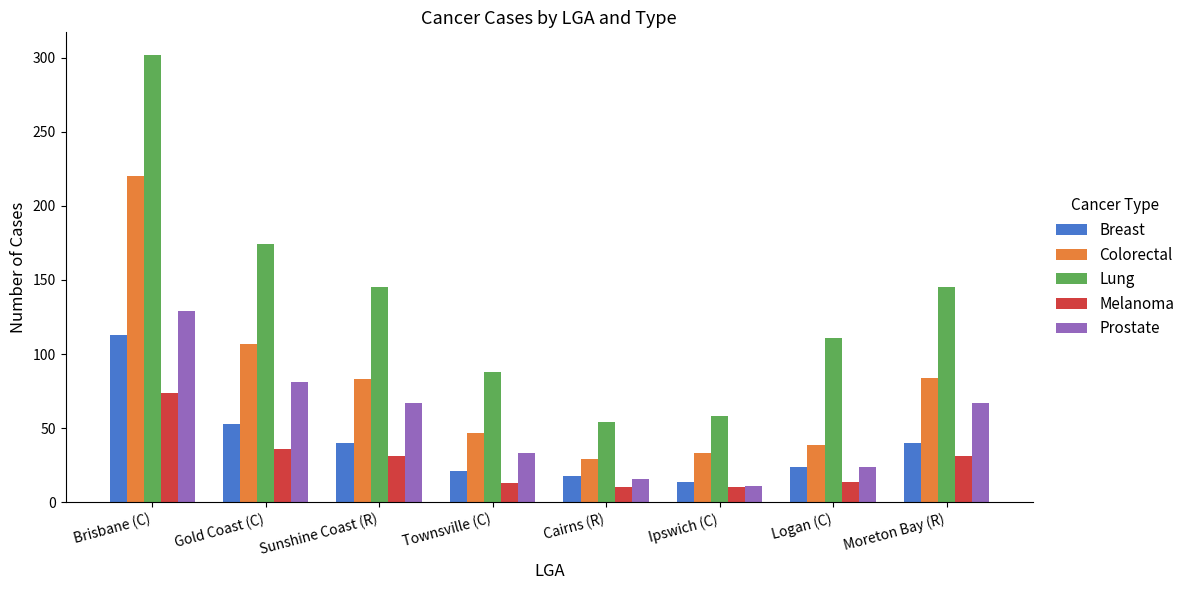

What is the total value across all series at Logan (C)?

212